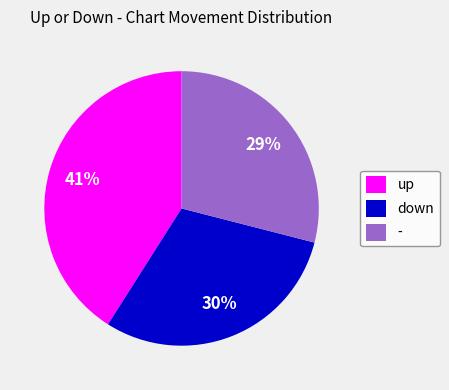

What percentage is the down slice, to the nearest percent?

30%